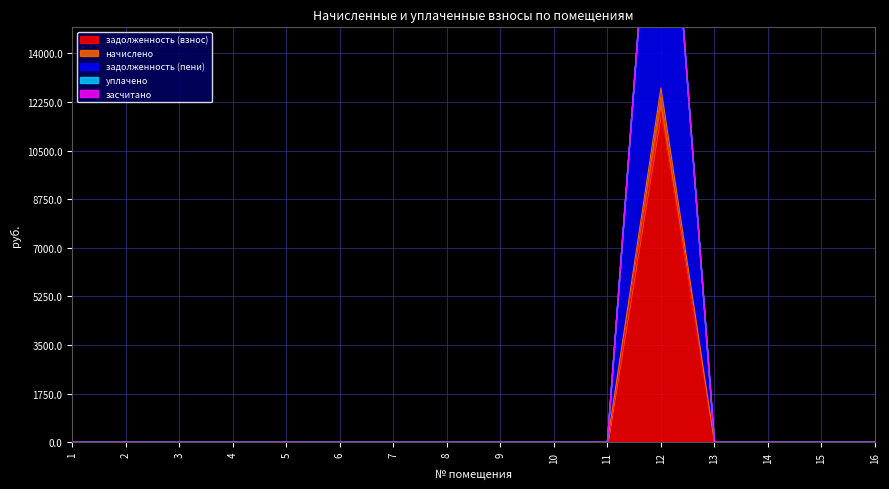

Which series has the largest total across all categories?

задолженность (пени)